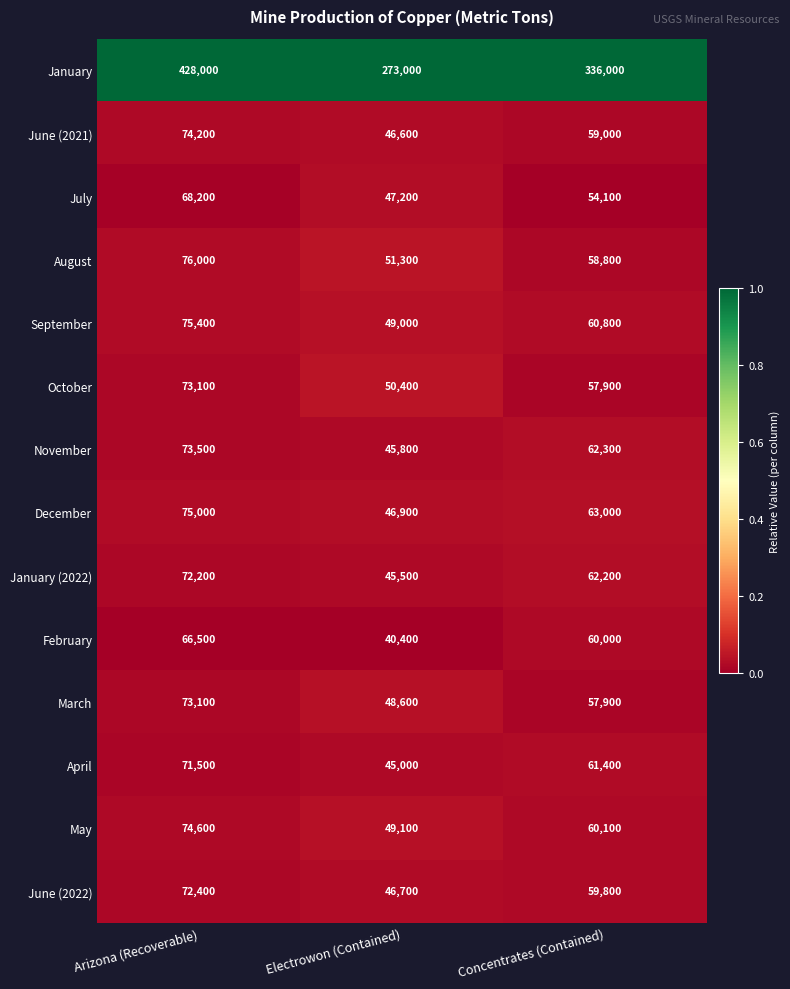

The October series shows 50400 at Electrowon (Contained). True or false?

True